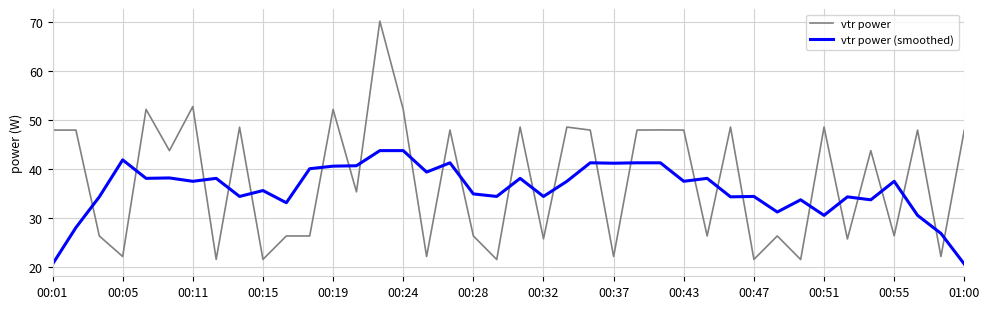

True or false: vtr power has more than 0 points higher than both neighbors.

True